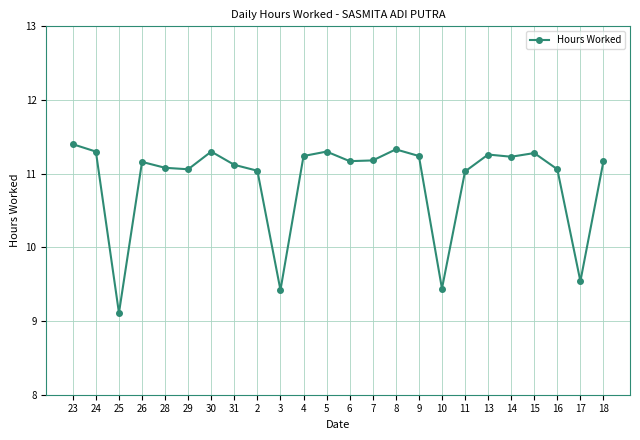

How many data points are less than 11?

4